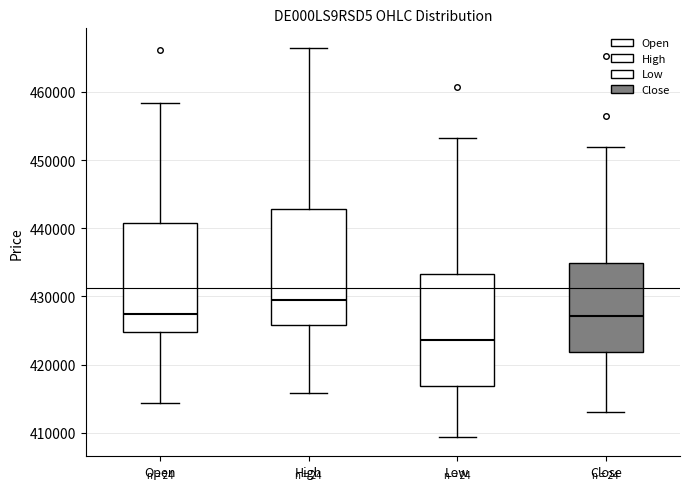

Reading left to right, read every box against the y-axis: the position of its median line, the range the box covers, and the ends of its whiskers. The values are not printed on the chart, so give them approximately, as read against the axis.

Open: median 427000, box 425000 to 441000, whiskers 414000 to 458000
High: median 430000, box 426000 to 443000, whiskers 416000 to 466000
Low: median 424000, box 417000 to 433000, whiskers 409000 to 453000
Close: median 427000, box 422000 to 435000, whiskers 413000 to 452000